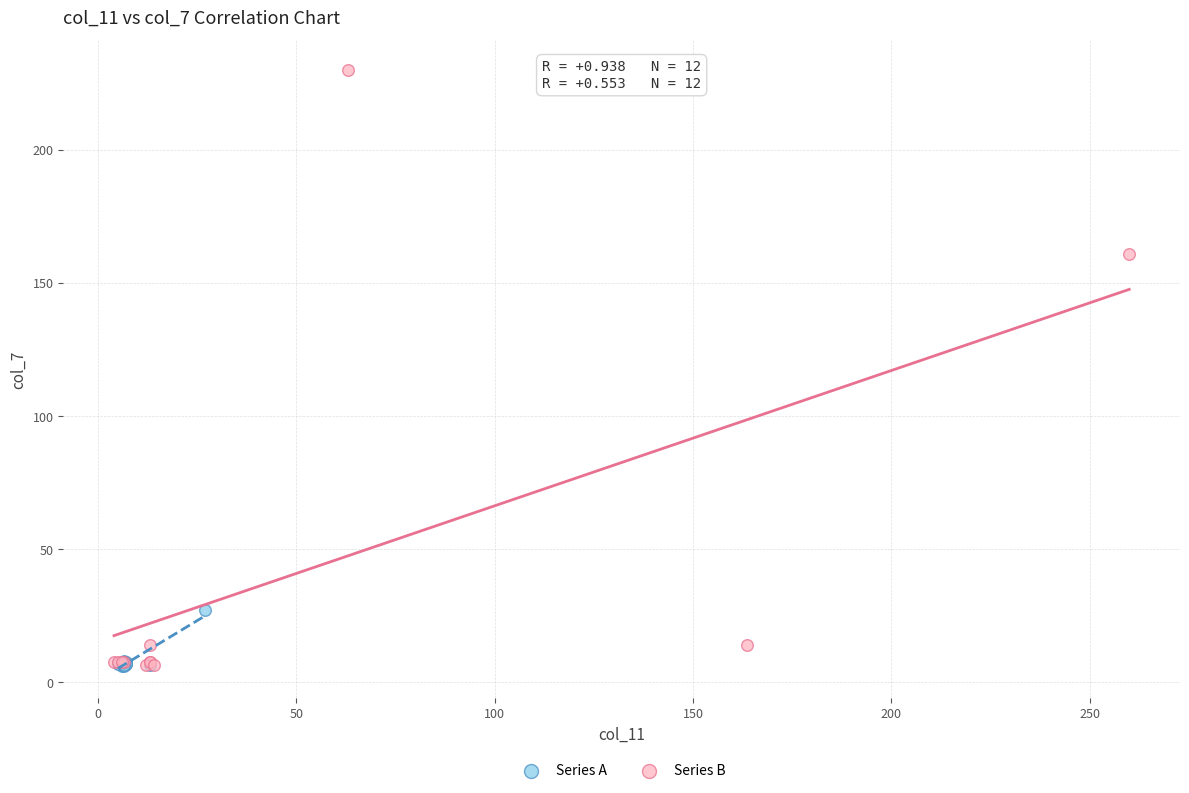

Which series has the widest spread of Y values?

Series B